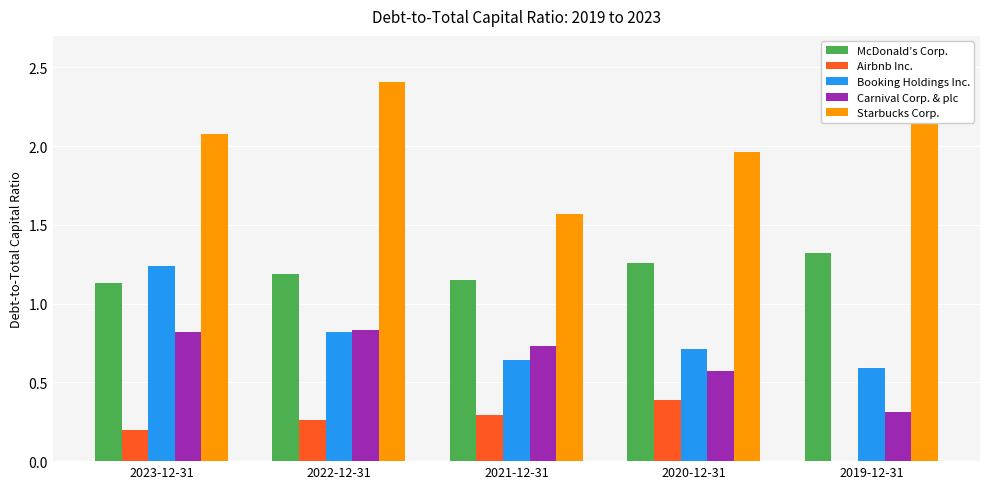

The Starbucks Corp. series shows 2.1 at 2023-12-31. True or false?

True